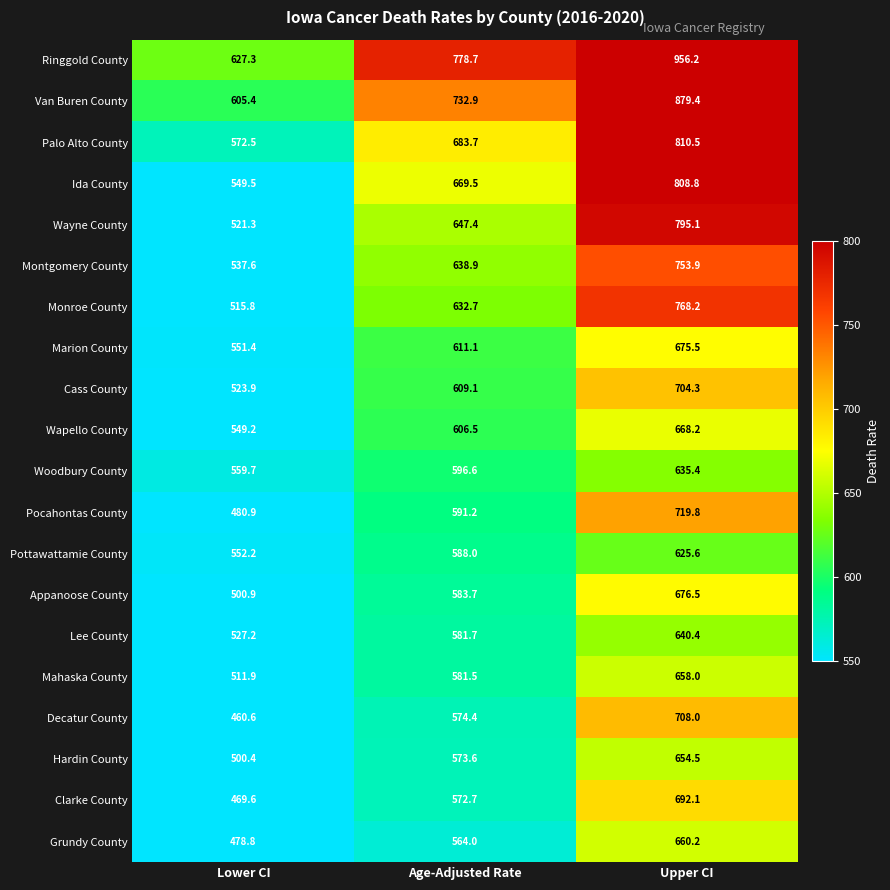

At which label does Marion County first exceed 611?

Age-Adjusted Rate